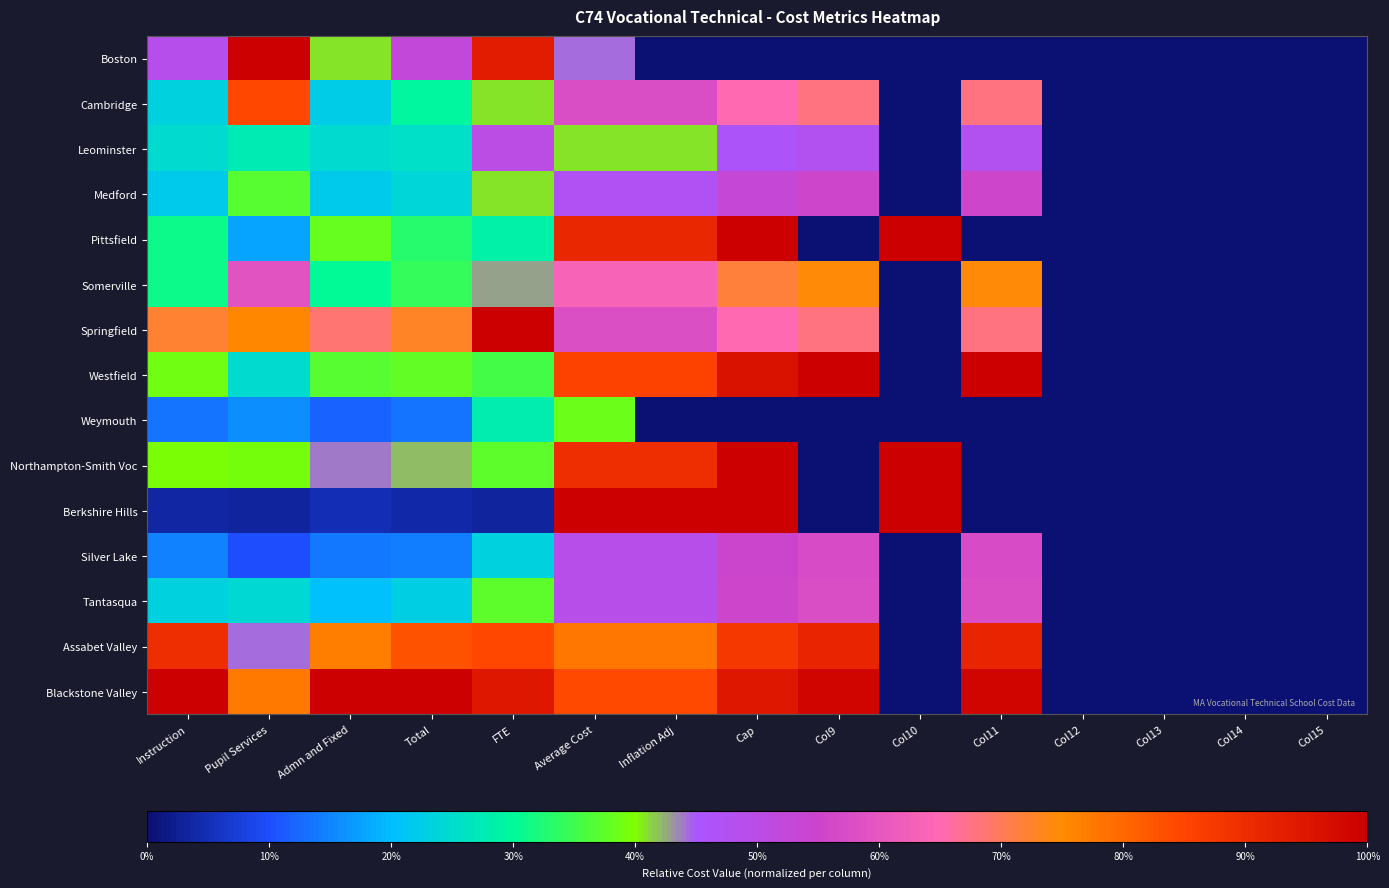

At Col12, list the series in order from largest to smallest.

Boston, Cambridge, Leominster, Medford, Pittsfield, Somerville, Springfield, Westfield, Weymouth, Northampton-Smith Voc, Berkshire Hills, Silver Lake, Tantasqua, Assabet Valley, Blackstone Valley